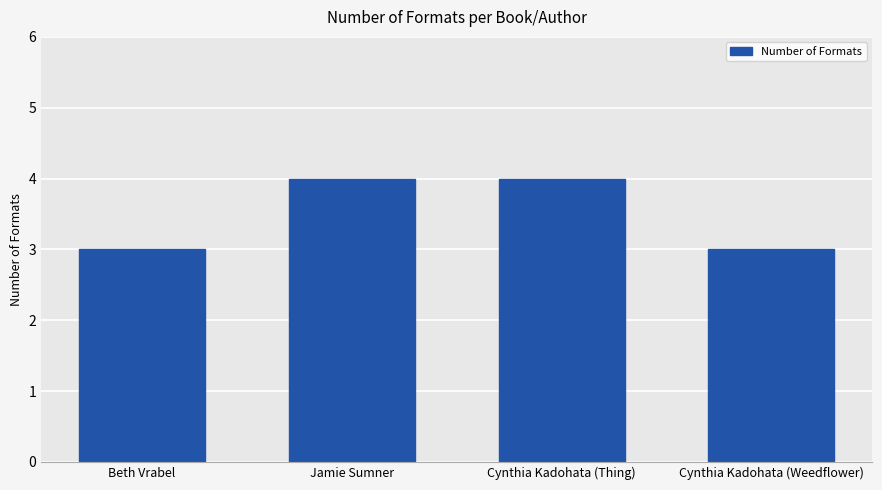

How many distinct data groups are displayed?

1